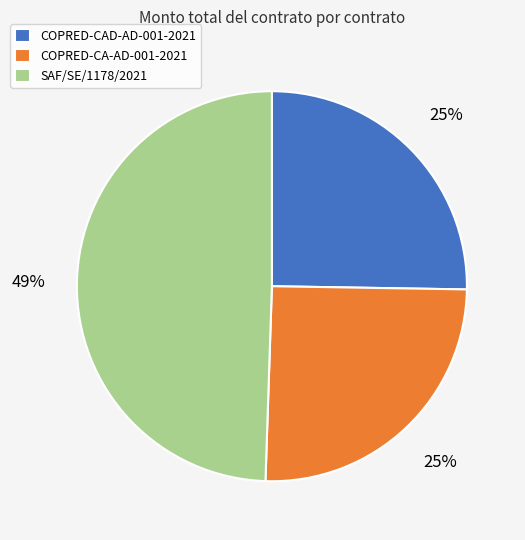

Do COPRED-CA-AD-001-2021 and COPRED-CAD-AD-001-2021 together represent more than half of the pie?

Yes